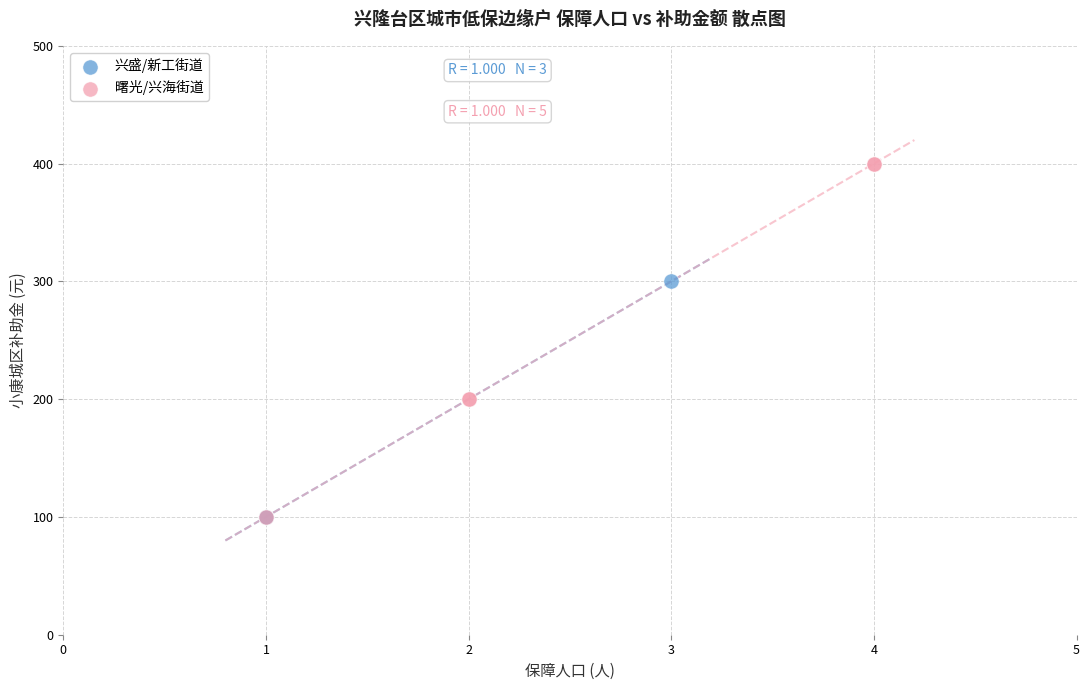

Which series contains the highest Y value?

曙光/兴海街道